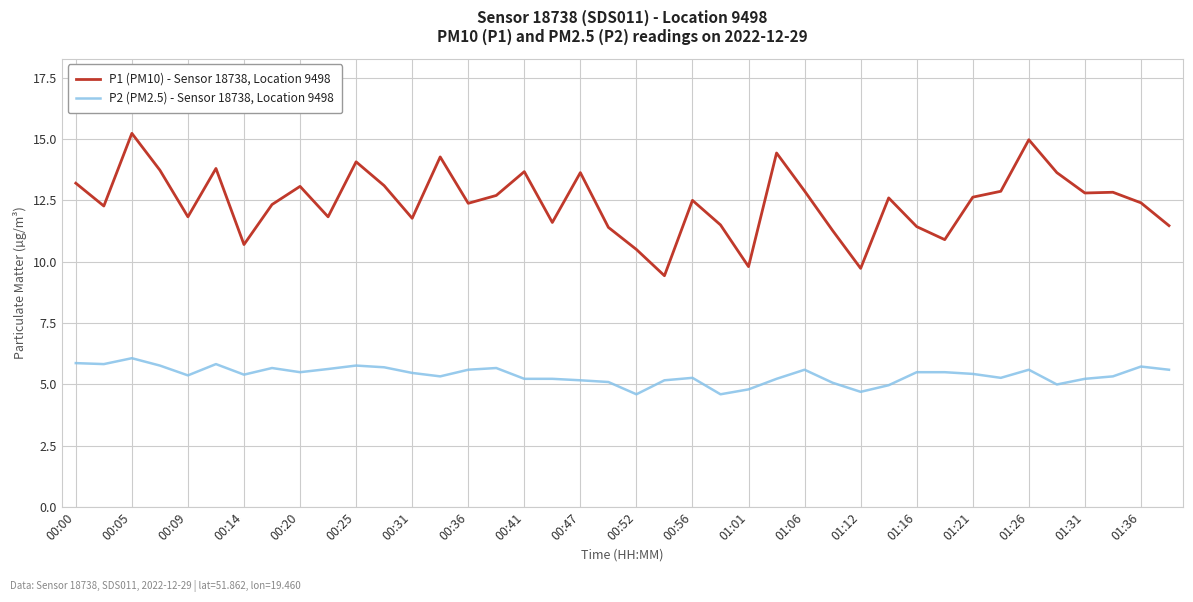

Which series has the largest total across all categories?

P1 (PM10) - Sensor 18738, Location 9498